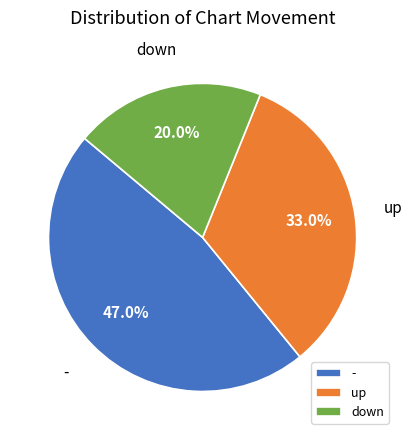

Count the number of slices in the pie.

3